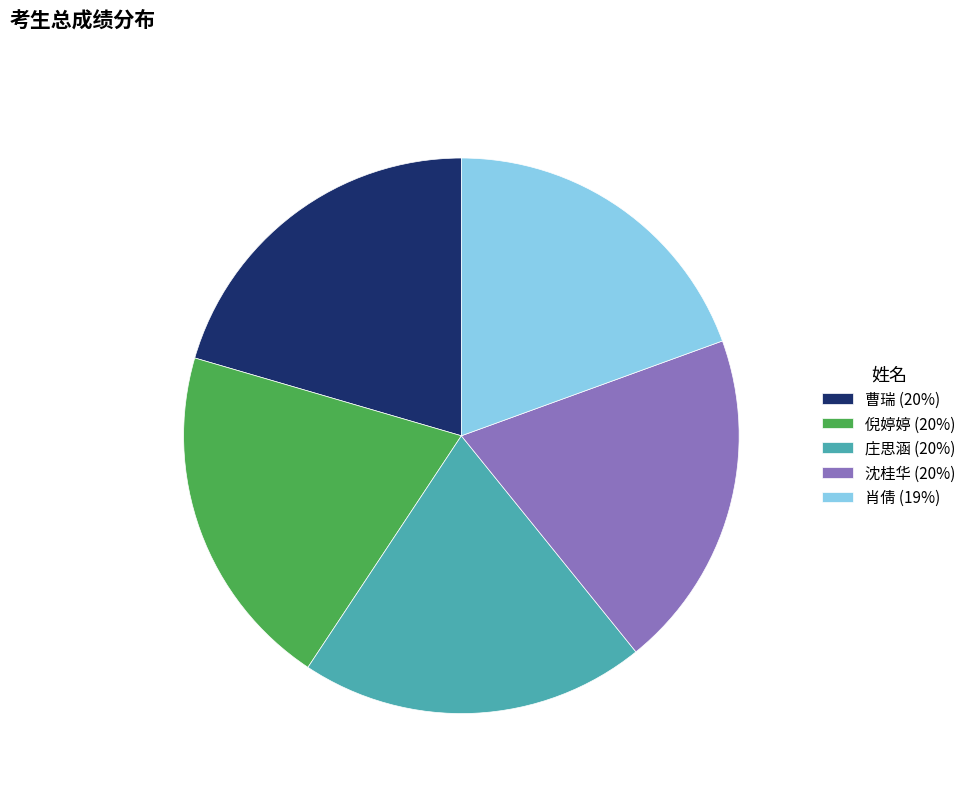

Is there a majority slice in this chart?

No